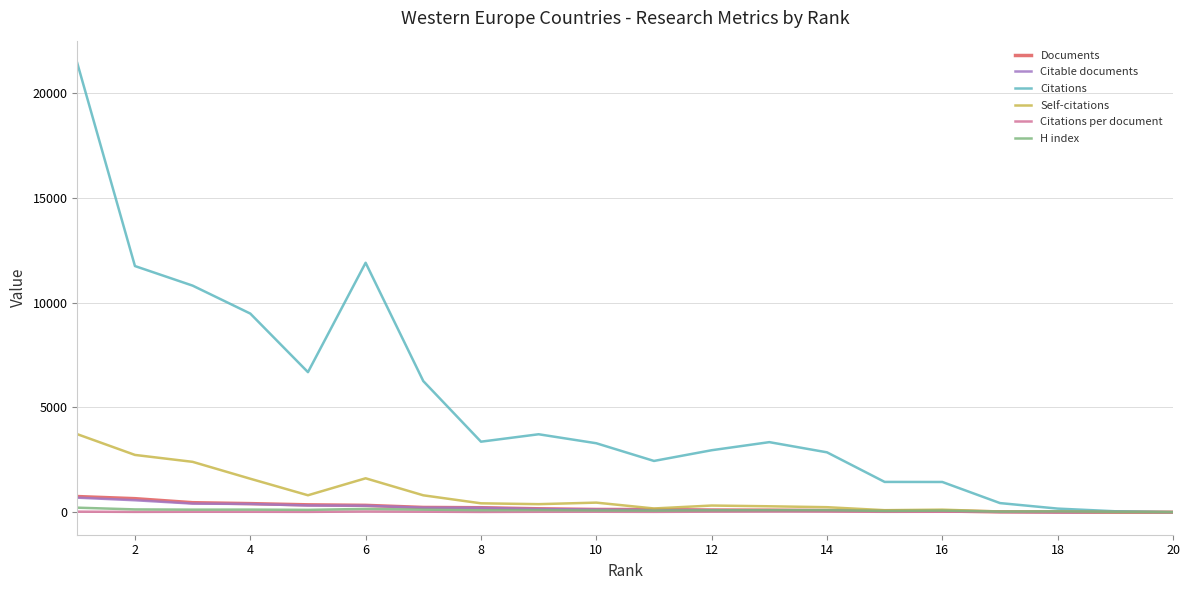

Which series has the largest total across all categories?

Citations